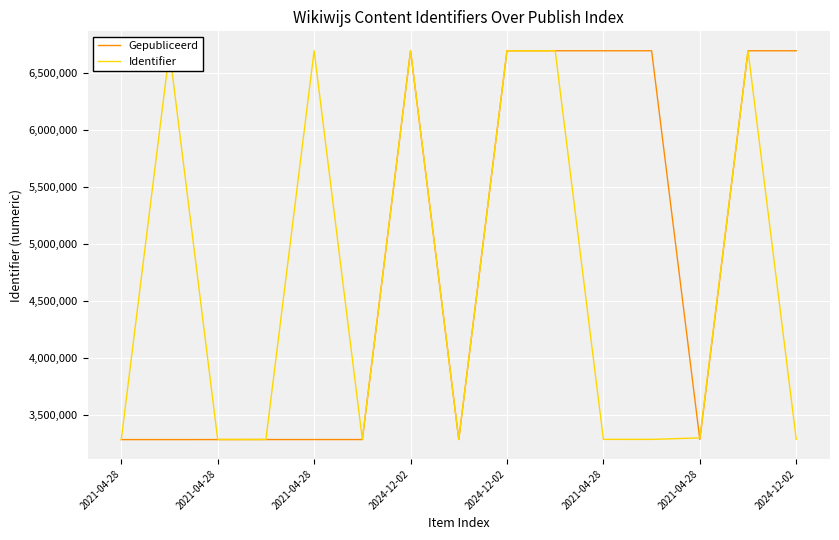

Rank the series by their average value, from lowest to highest.

Identifier, Gepubliceerd